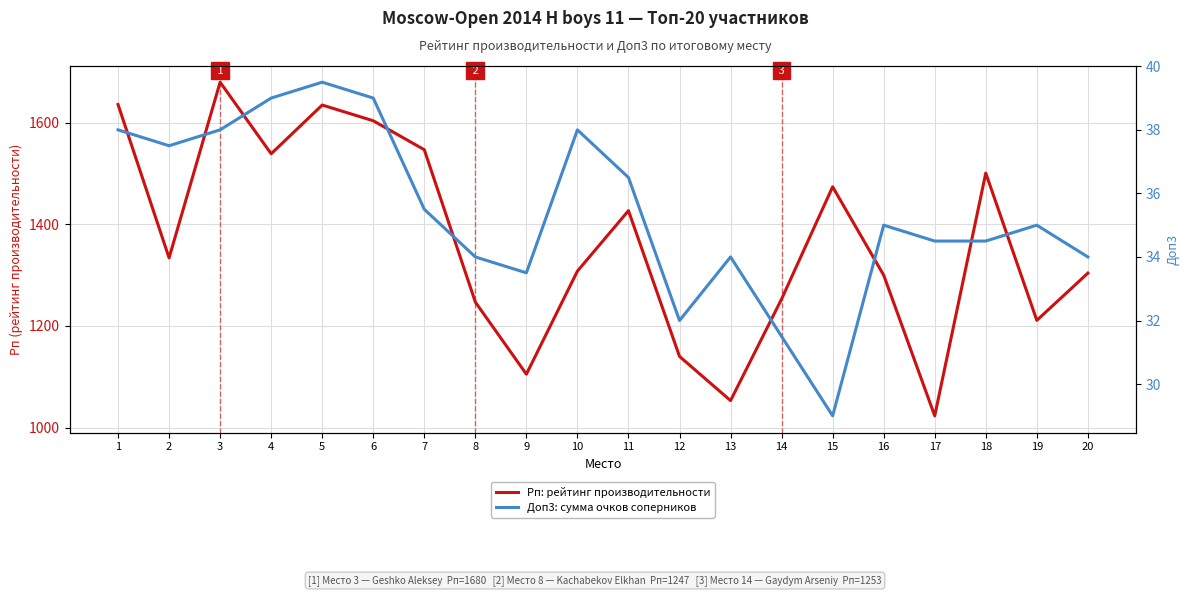

Reading left to right, list all the values displayed in this chart.

Рп: рейтинг производительности: 1636.0	1334.0	1680.0	1539.0	1635.0	1604.0	1547.0	1247.0	1105.0	1308.0	1427.0	1140.0	1053.0	1253.0	1474.0	1300.0	1023.0	1501.0	1211.0	1304.0
Доп3: сумма очков соперников: 38.0	37.5	38.0	39.0	39.5	39.0	35.5	34.0	33.5	38.0	36.5	32.0	34.0	31.5	29.0	35.0	34.5	34.5	35.0	34.0